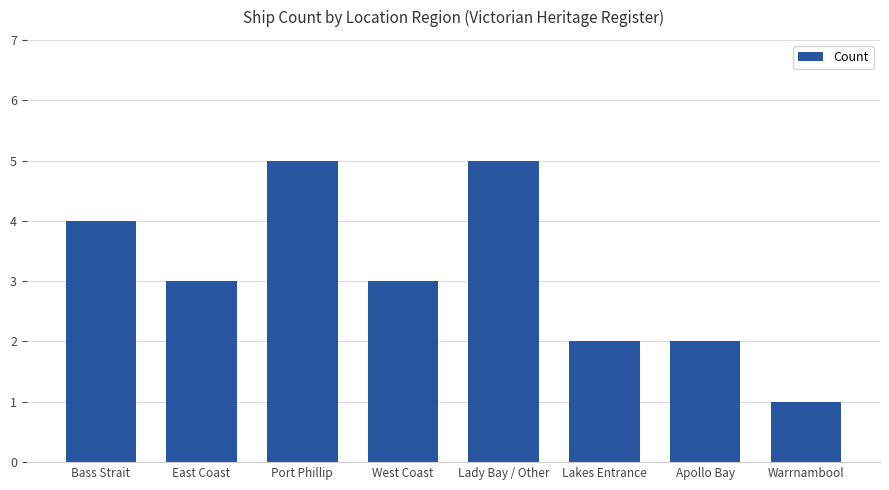

Reading right to left, list all the values displayed in this chart.

1	2	2	5	3	5	3	4